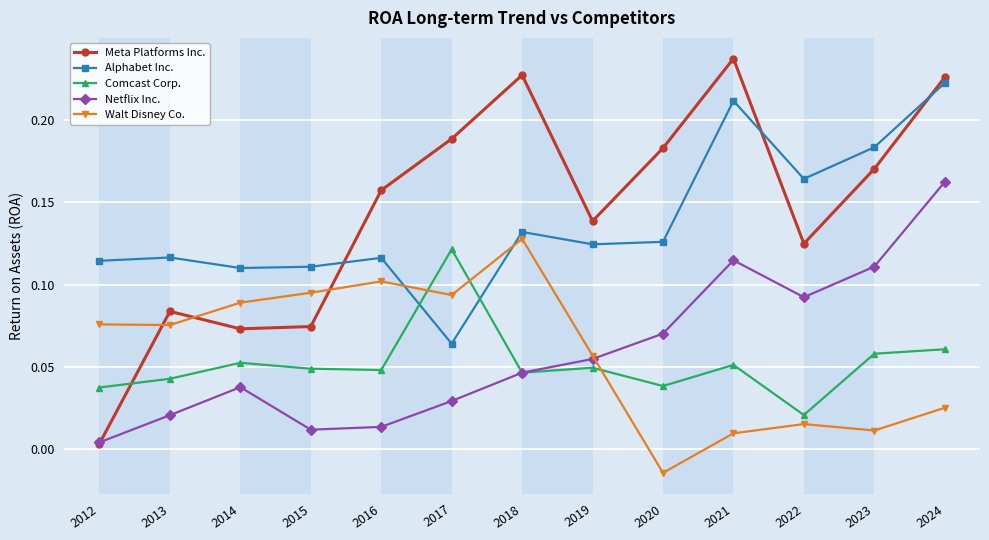

The Alphabet Inc. series shows 0.1 at 2015. True or false?

True